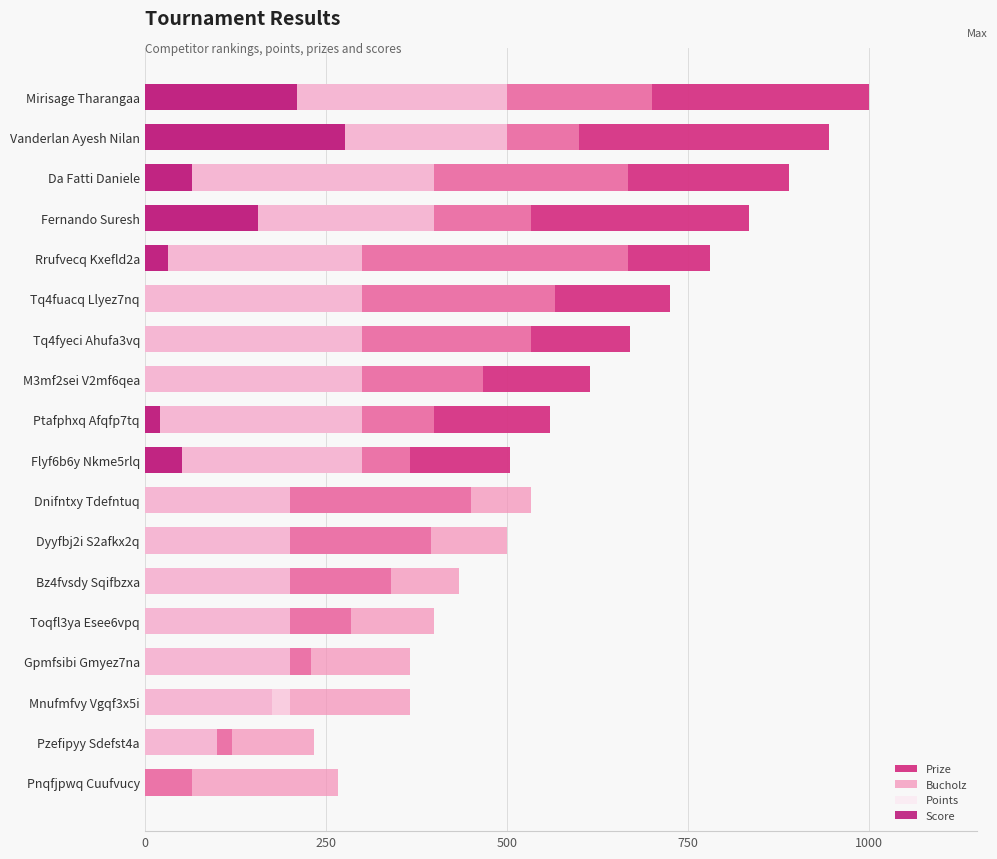

Rank the series at Tq4fuacq Llyez7nq from highest to lowest value.

Prize, Bucholz, Points, Score